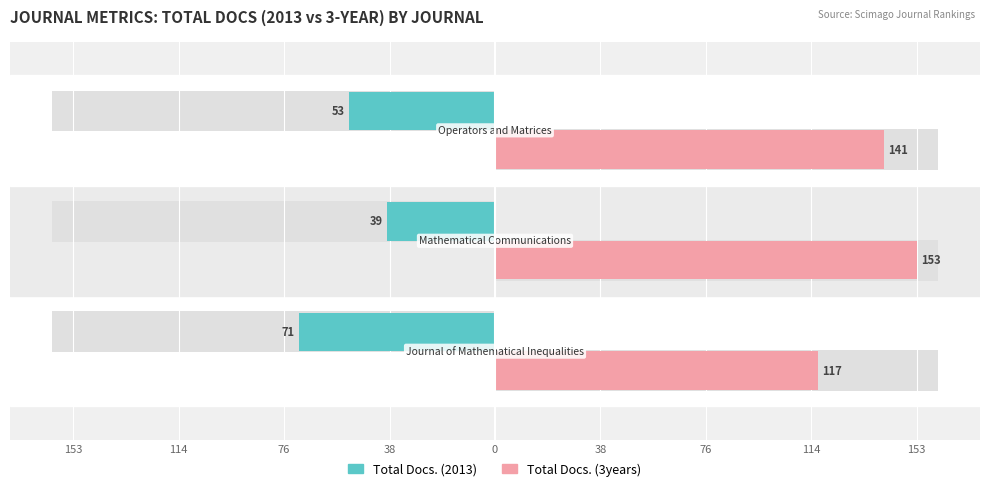

Between 114 and 76, which series saw the biggest shift?

Total Docs. (2013)